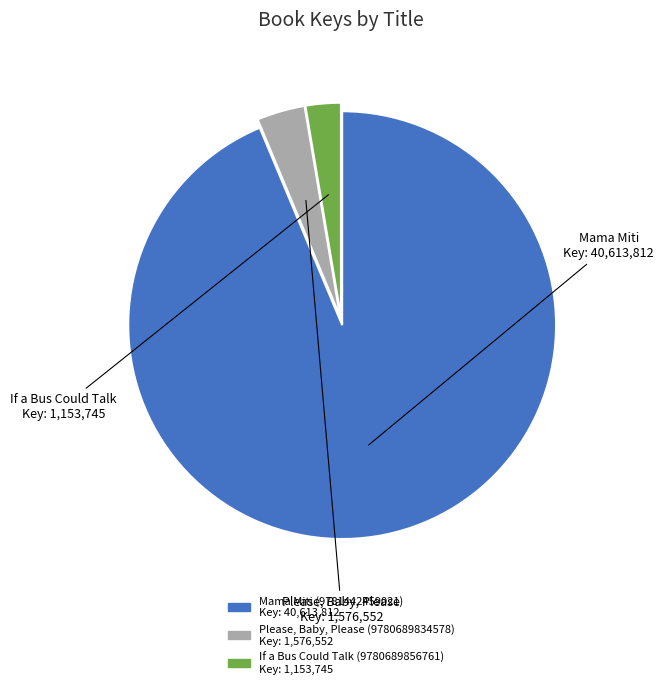

Which category has the smallest portion of the pie?

If a Bus Could Talk (9780689856761)